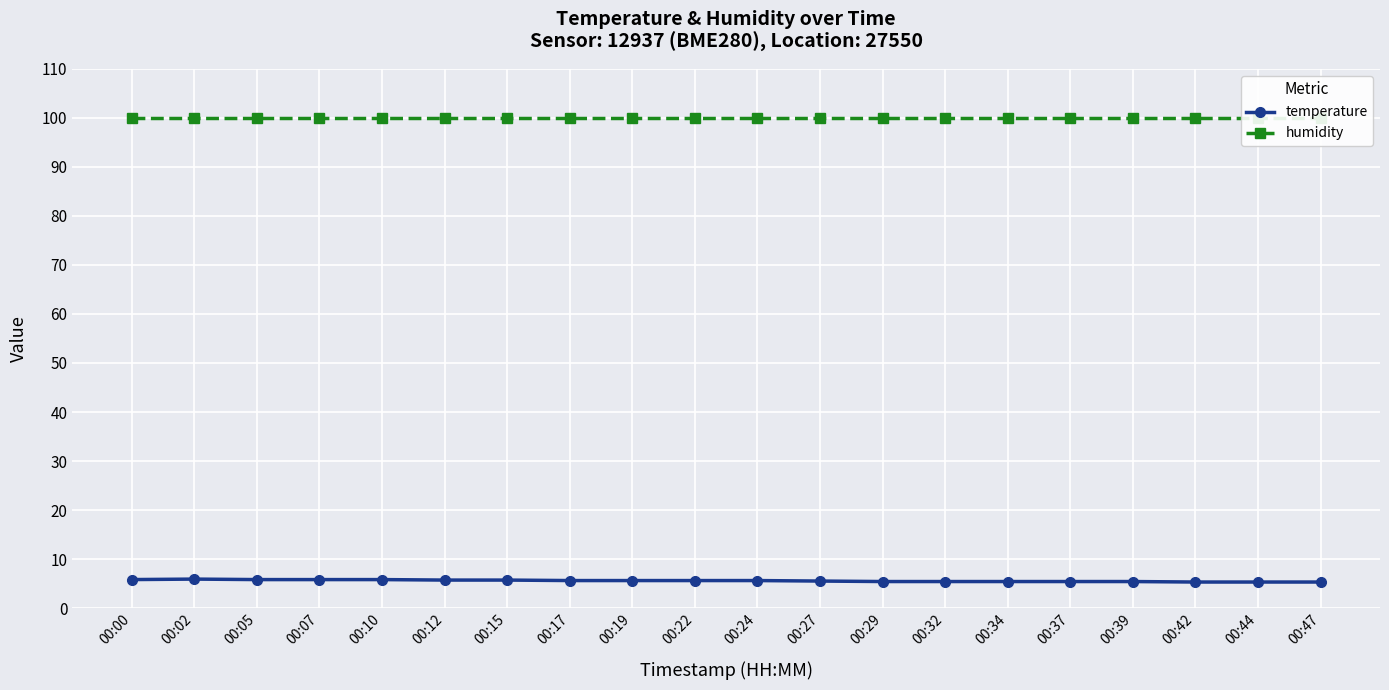

Rank the series at 00:07 from highest to lowest value.

humidity, temperature